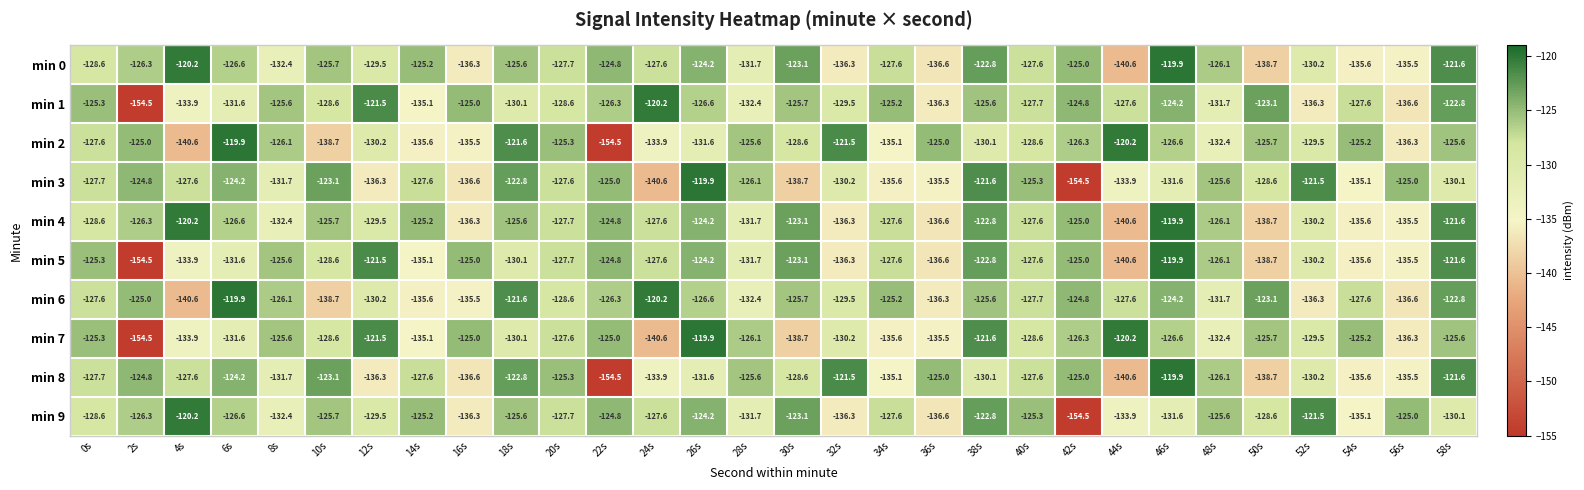

Is the value of min 9 at 20s greater than the value of min 5 at 26s?

No